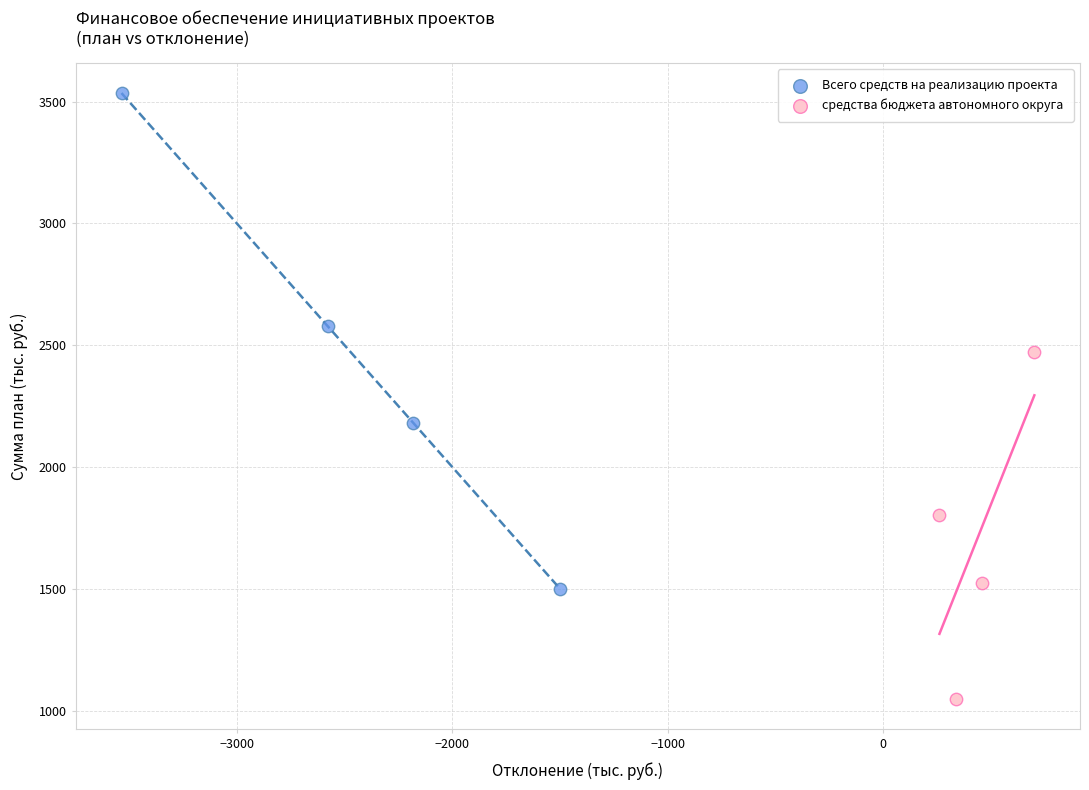

Which series contains the highest Y value?

Всего средств на реализацию проекта